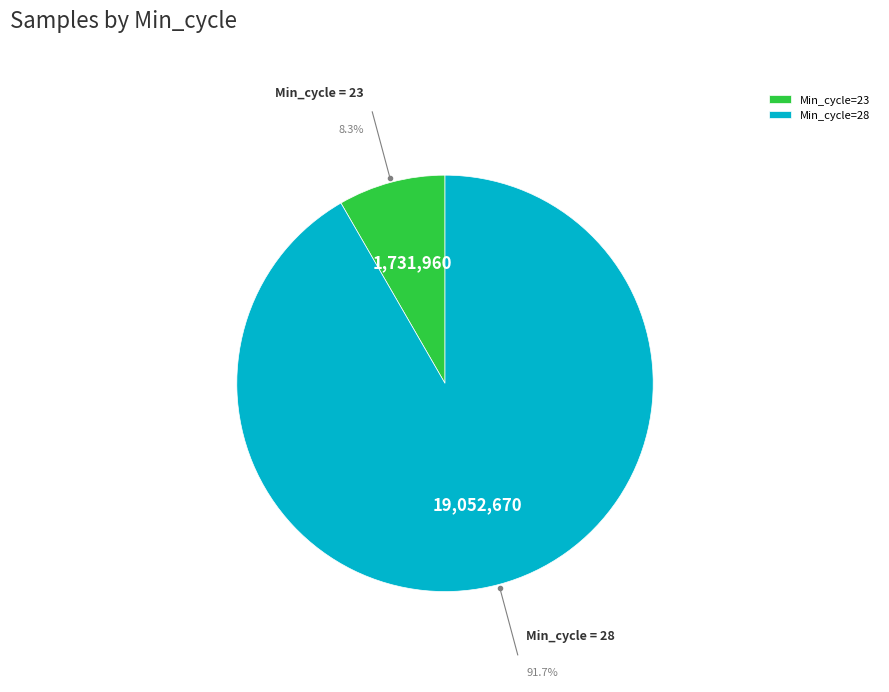

Count the number of slices in the pie.

2